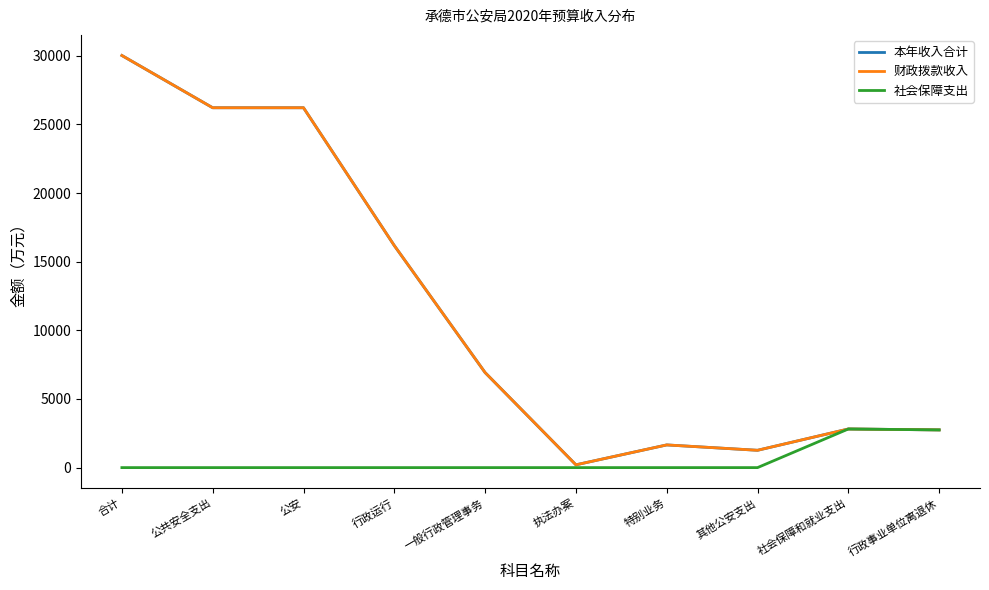

What is the spread (max minus min) of values at 行政运行?

16175.3